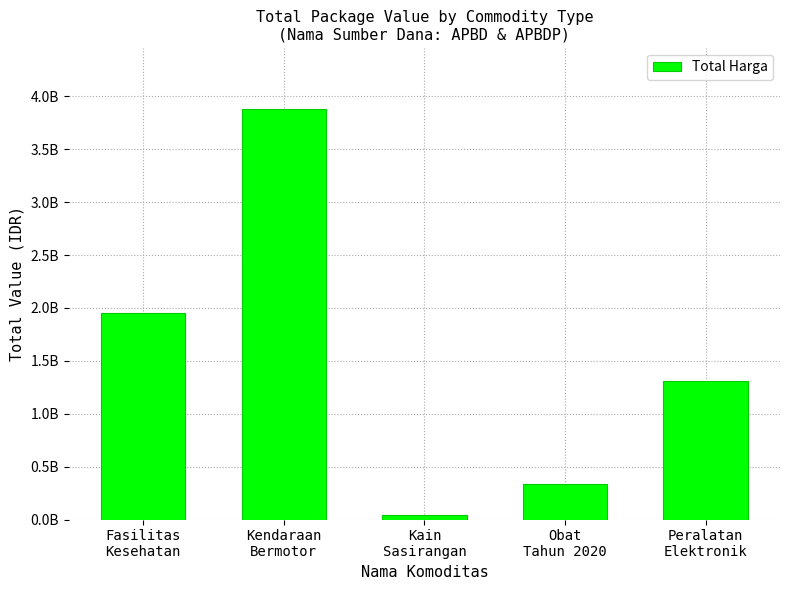

Are the bars horizontal?

No